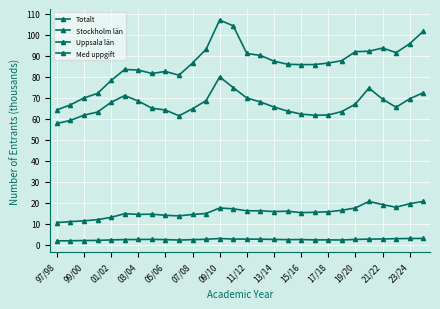

True or false: Med uppgift and Totalt intersect in this chart.

False